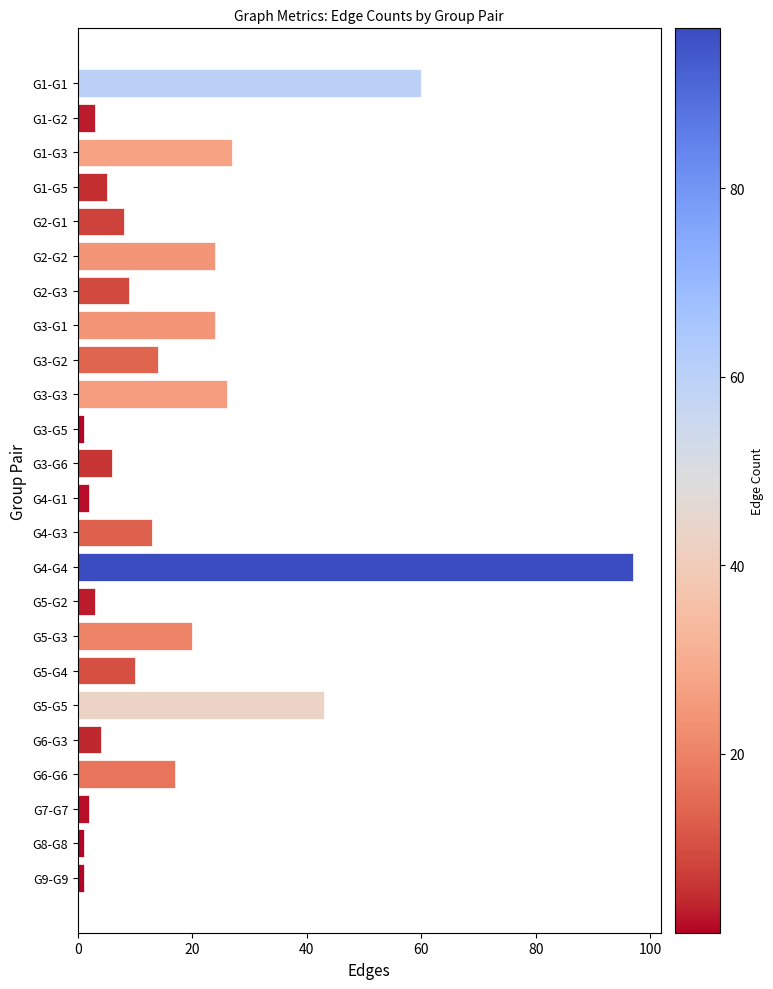

At which label is the value closest to 49?

G5-G5